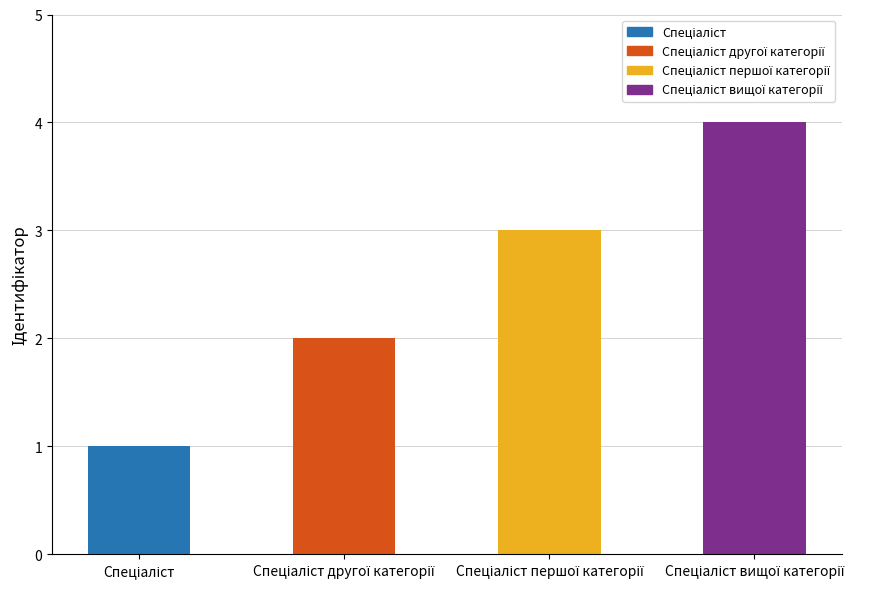

What is the value of the 1st bar from the left?

1